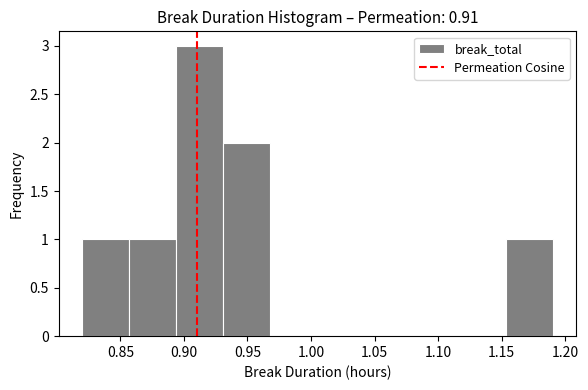

What is the height of the bar covering 0.857 to 0.894 on the x-axis? Neither the bar edges nor the heights are printed on the chart, so give them approximately, as read against the axes.

1